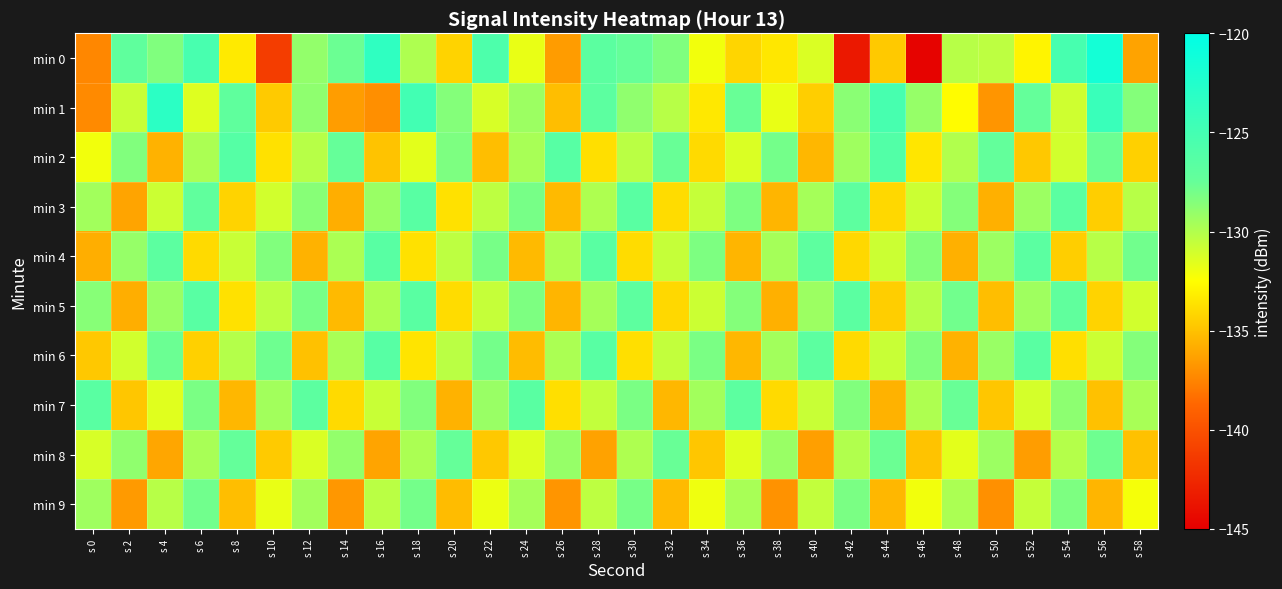

What is the smallest value displayed?

-144.7